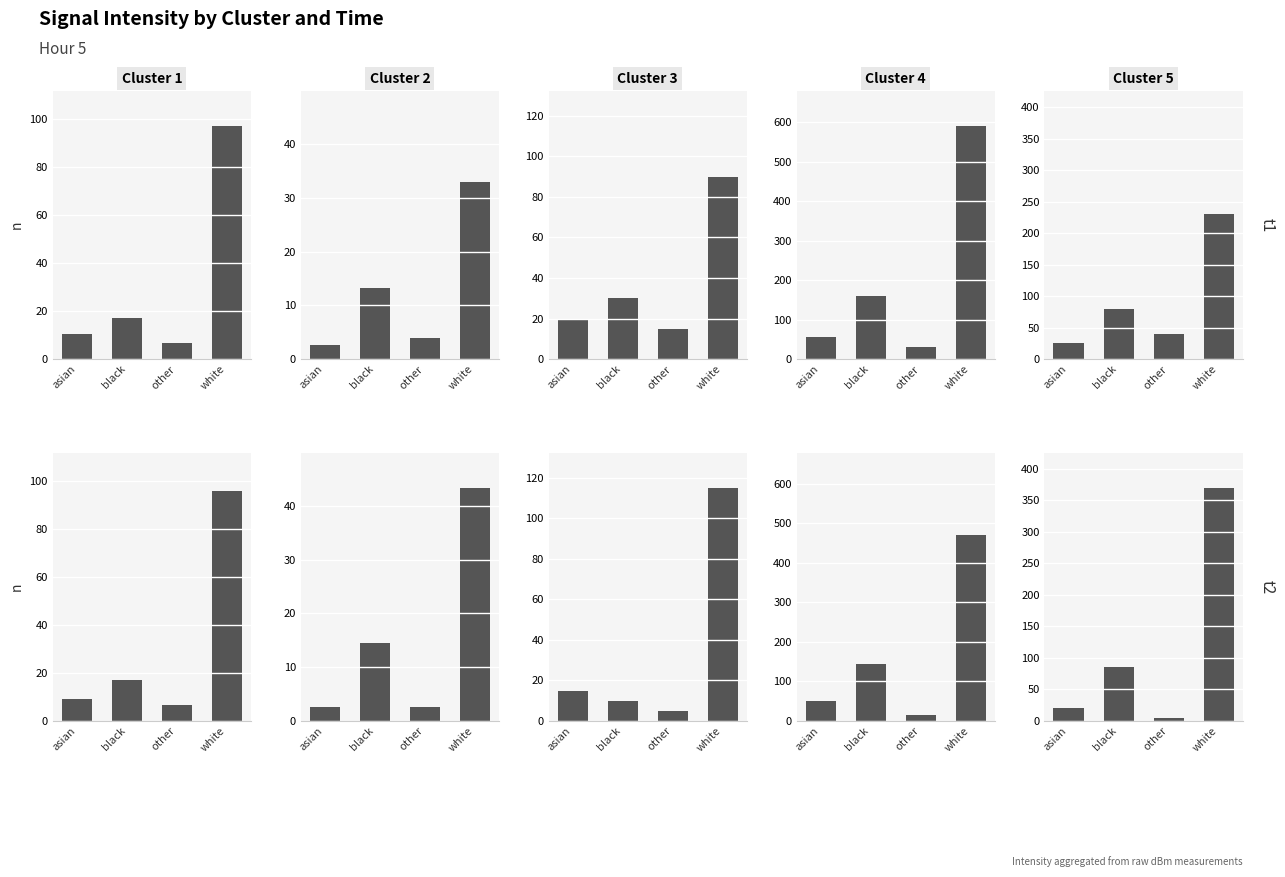

What is the minimum value shown in the chart?

2.6